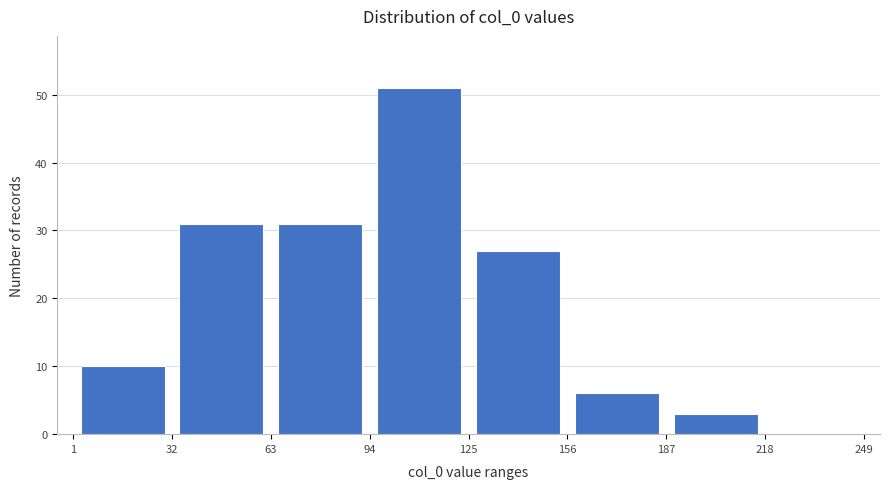

Reading left to right, list every bar in this chart as the range it spans on the x-axis followed by its height. The values are not printed on the chart, so give them approximately, as read against the axis.

1 to 32: 10
32 to 63: 31
63 to 94: 31
94 to 125: 51
125 to 156: 27
156 to 187: 6
187 to 218: 3
218 to 249: 0